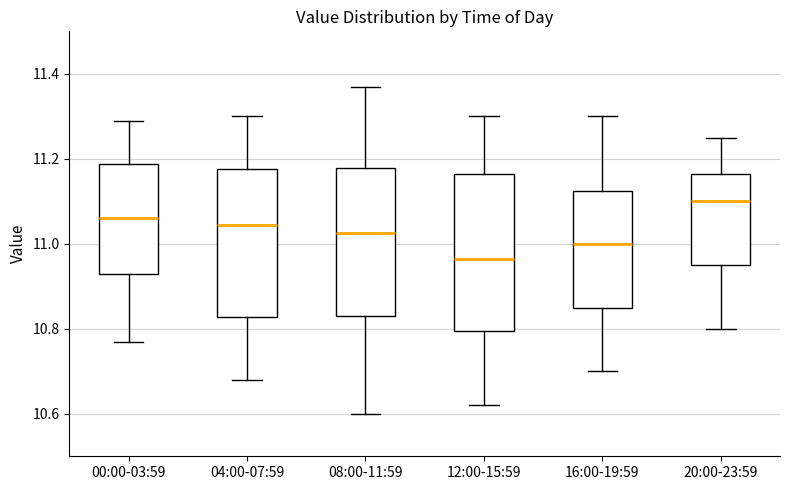

Reading left to right, read every box against the y-axis: the position of its median line, the range the box covers, and the ends of its whiskers. The values are not printed on the chart, so give them approximately, as read against the axis.

00:00-03:59: median 11.06, box 10.94 to 11.18, whiskers 10.78 to 11.30
04:00-07:59: median 11.04, box 10.82 to 11.18, whiskers 10.68 to 11.30
08:00-11:59: median 11.02, box 10.84 to 11.18, whiskers 10.60 to 11.38
12:00-15:59: median 10.96, box 10.80 to 11.16, whiskers 10.62 to 11.30
16:00-19:59: median 11.00, box 10.86 to 11.12, whiskers 10.70 to 11.30
20:00-23:59: median 11.10, box 10.96 to 11.16, whiskers 10.80 to 11.26